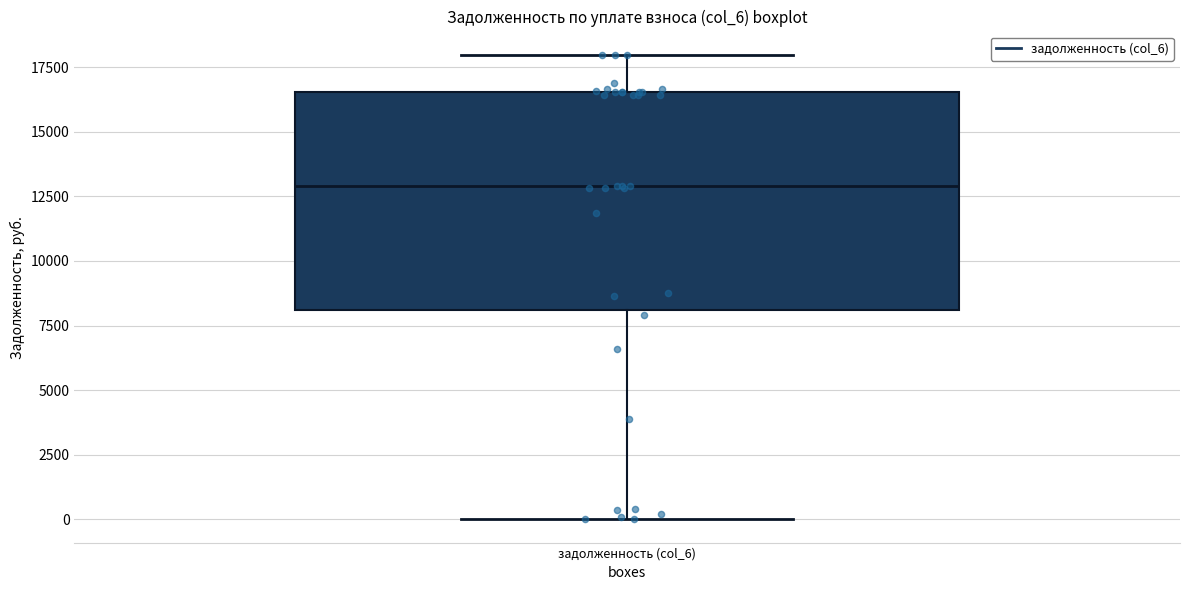

Where does the upper whisker of the box for задолженность (col_6) end on the y-axis? The values are not printed on the chart, so give them approximately, as read against the axis.

18000